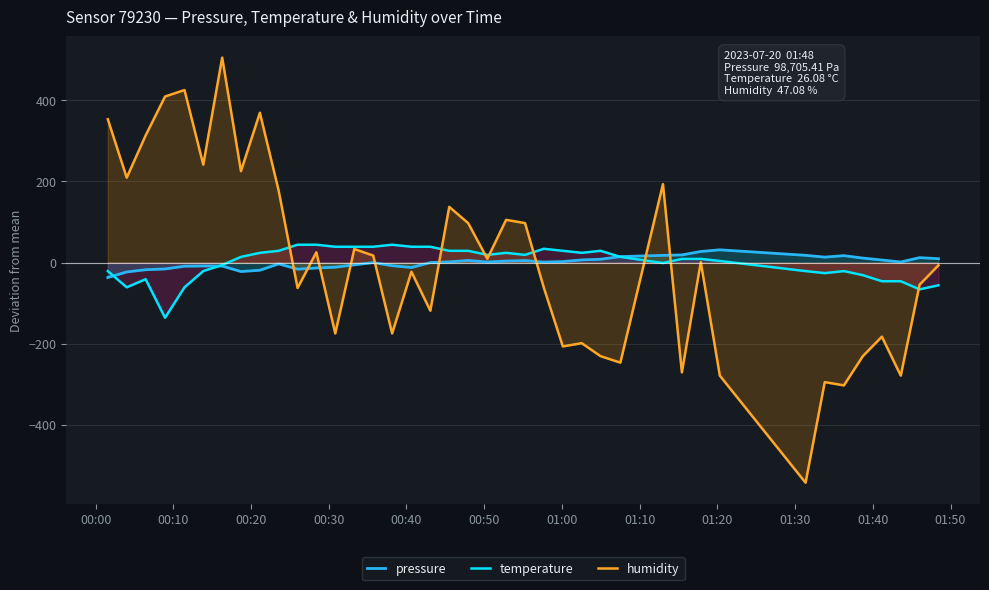

What is the minimum value shown in the chart?

-542.8